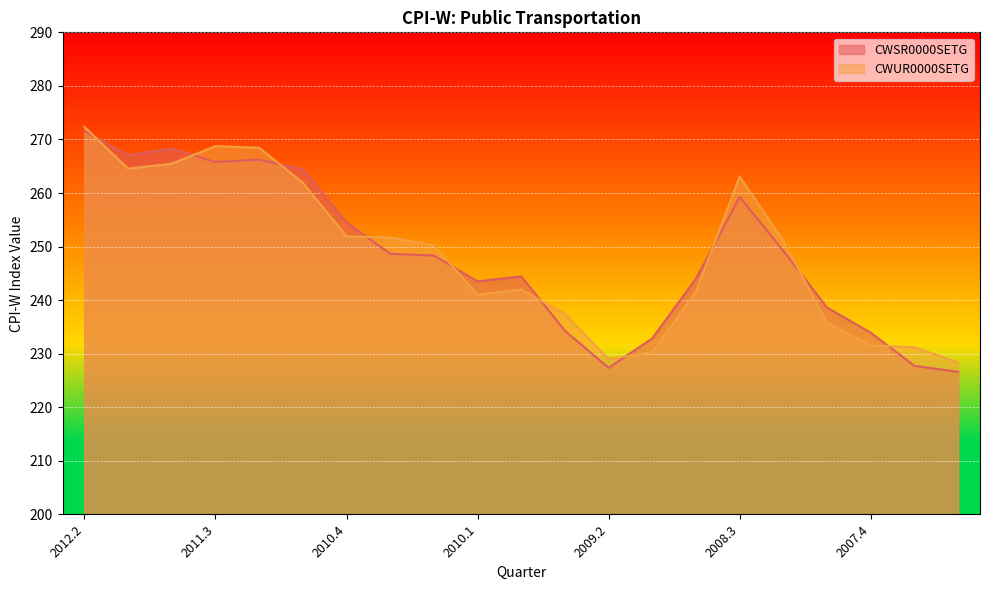

What is the difference between the second highest and minimum values in the CWSR0000SETG series?

41.7